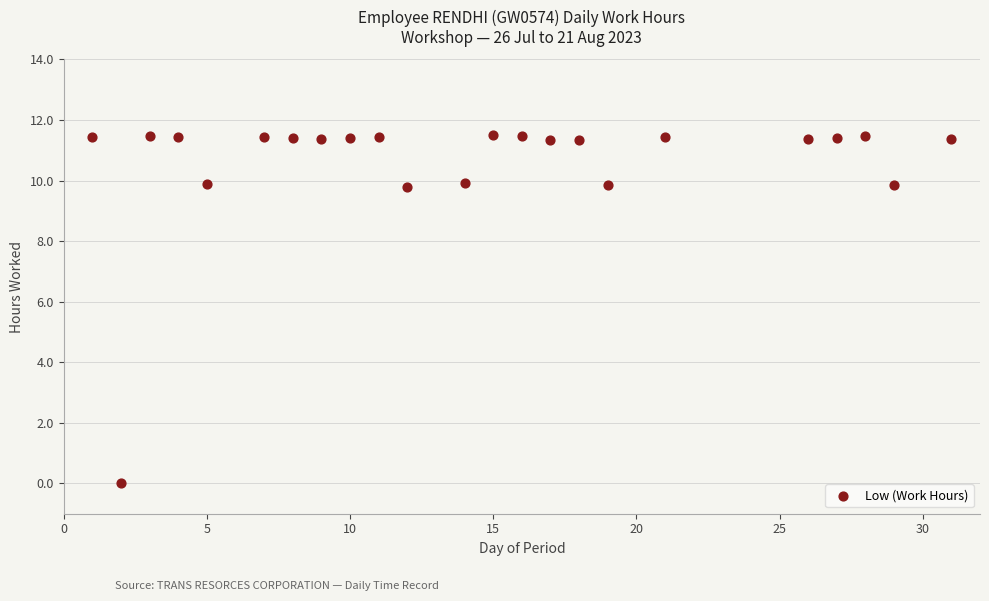

What is the range of Y values (max minus min)?

11.5